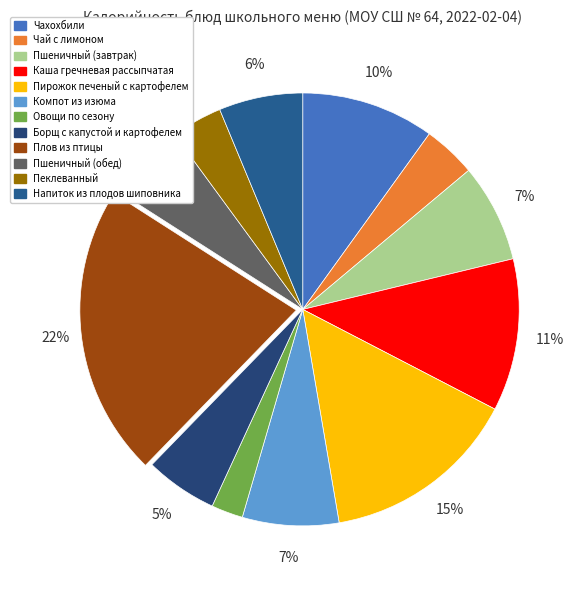

How many slices are in this pie chart?

12